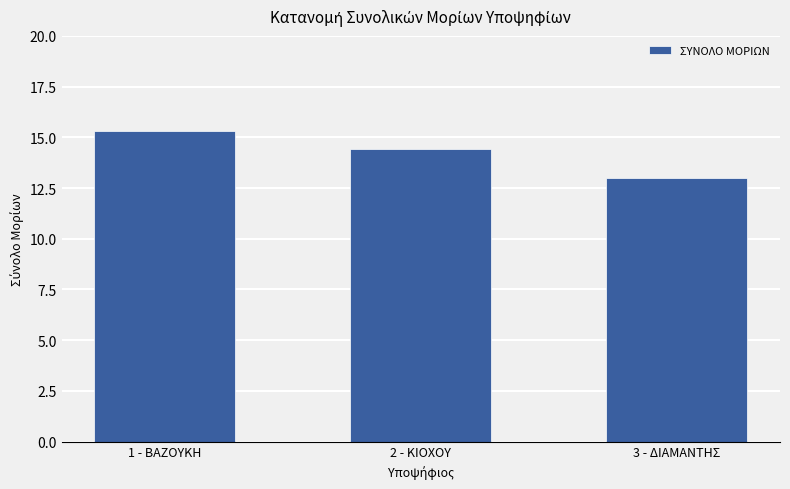

How many categories are shown in the chart?

3